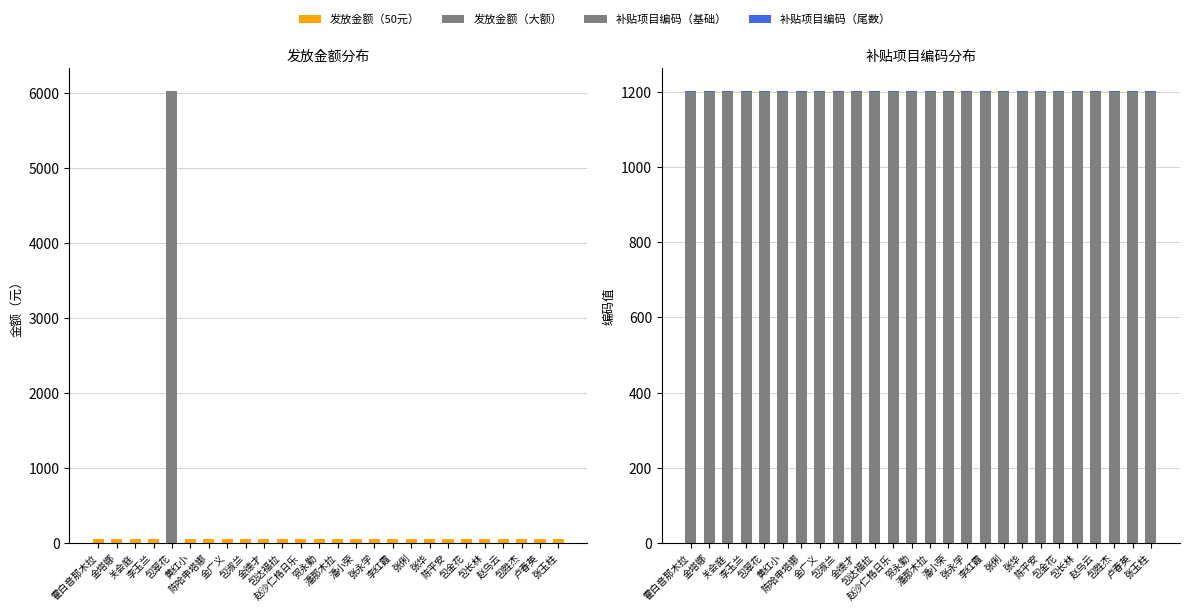

At which category does the chart reach its peak across all series?

包翠花